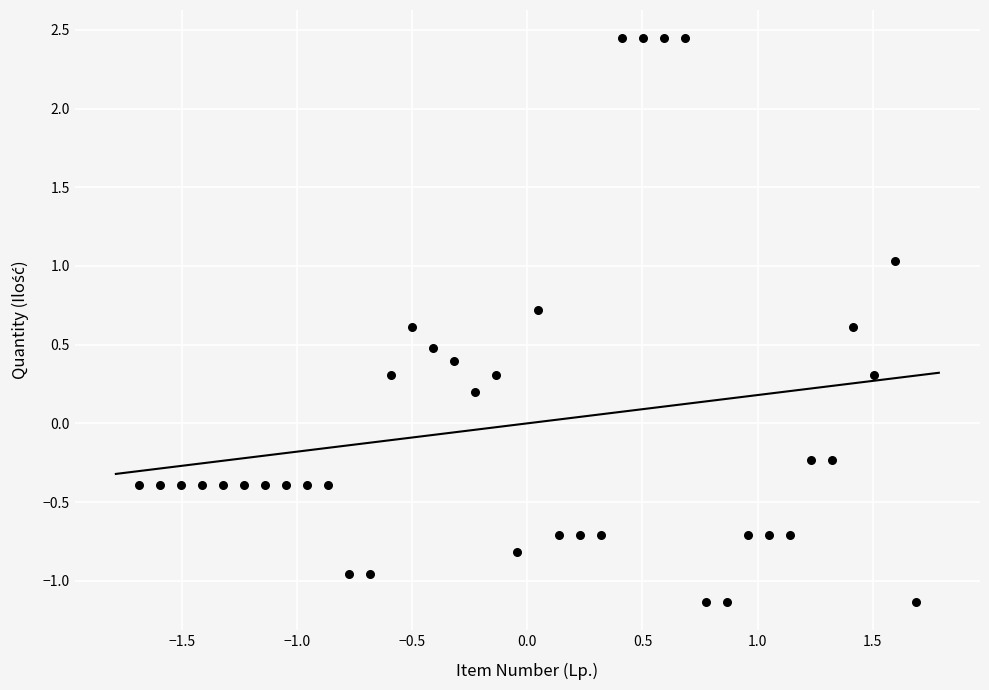

What is the range of X values (max minus min)?

3.4